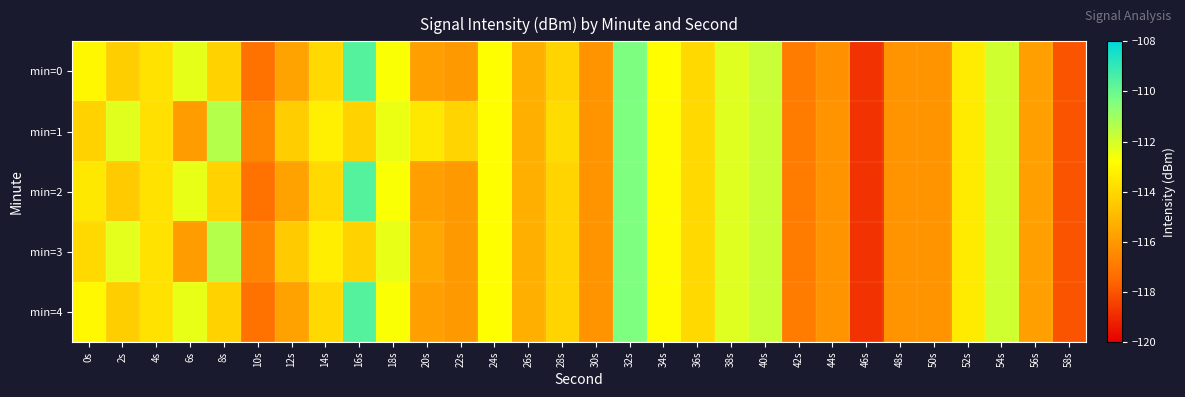

Which label corresponds to the largest value in the chart?

16s